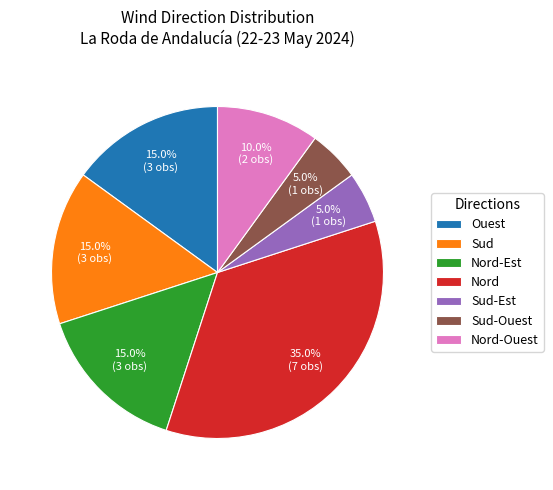

Count the number of slices in the pie.

7